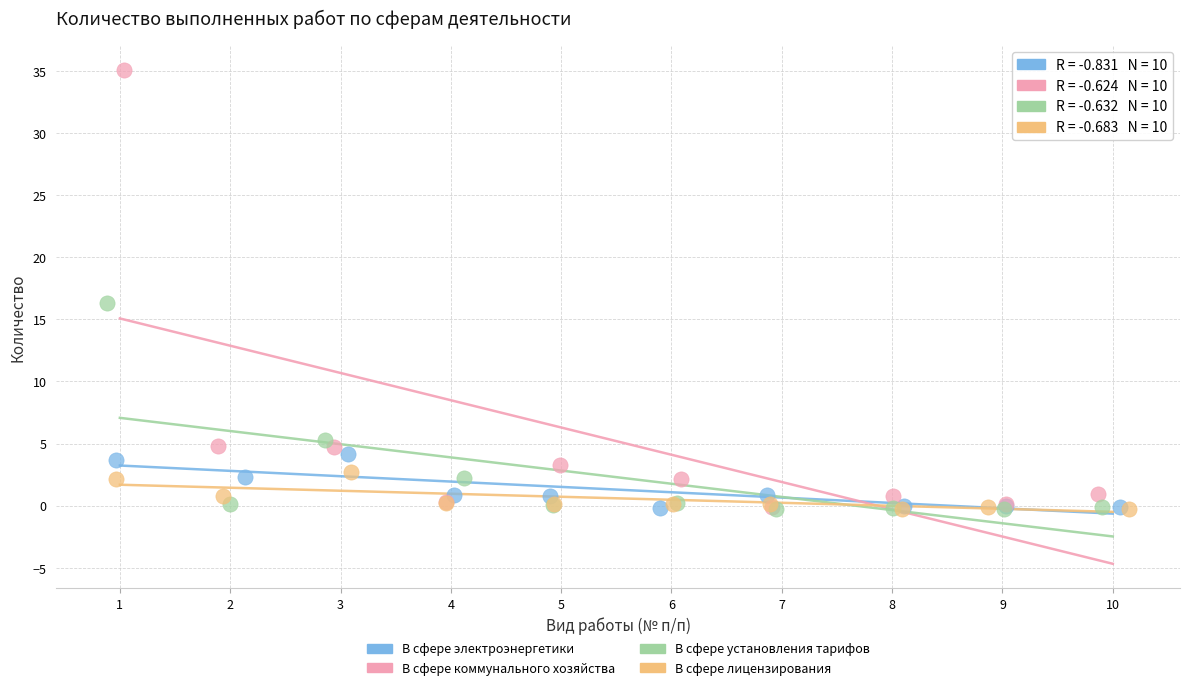

Which series reaches the maximum Y coordinate?

В сфере коммунального хозяйства